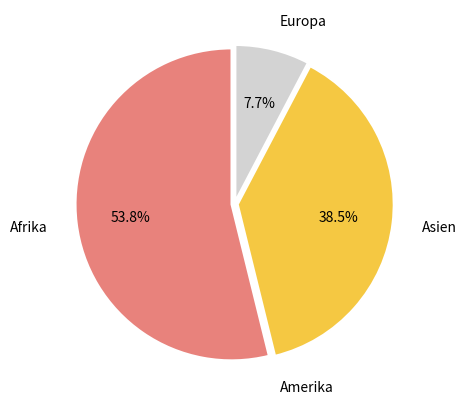

To the nearest percent, what is the difference between the largest and smallest slice percentages?

54%